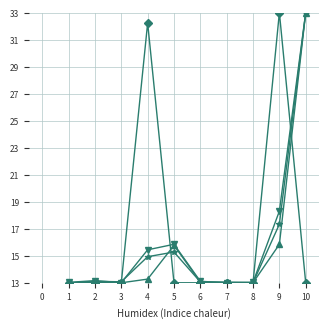

What is the maximum value shown in the chart?

33.0